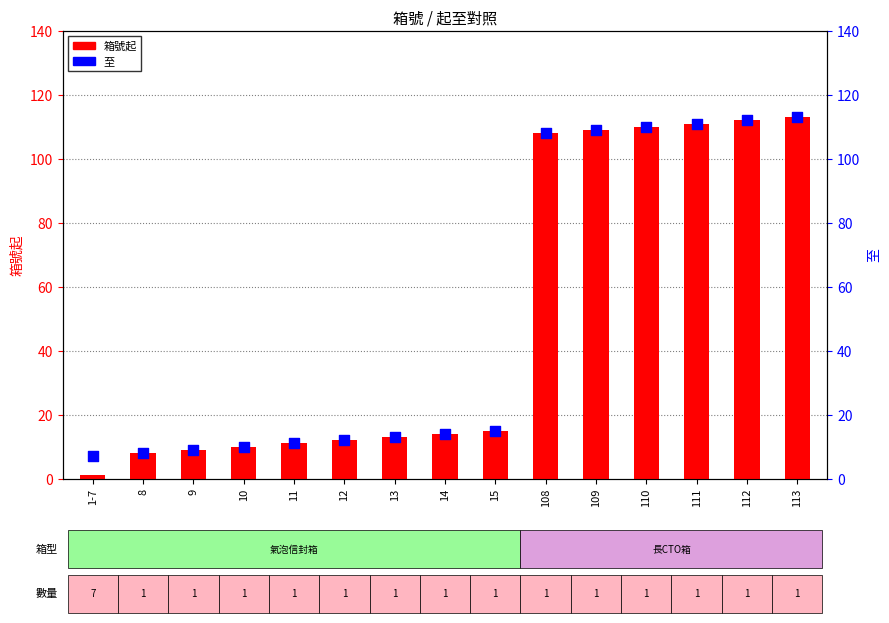

Which series has the largest total across all categories?

至